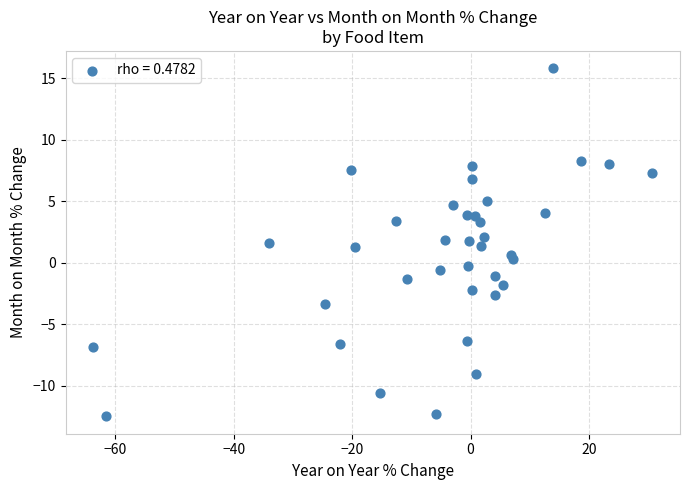

What is the range of X values (max minus min)?

94.4